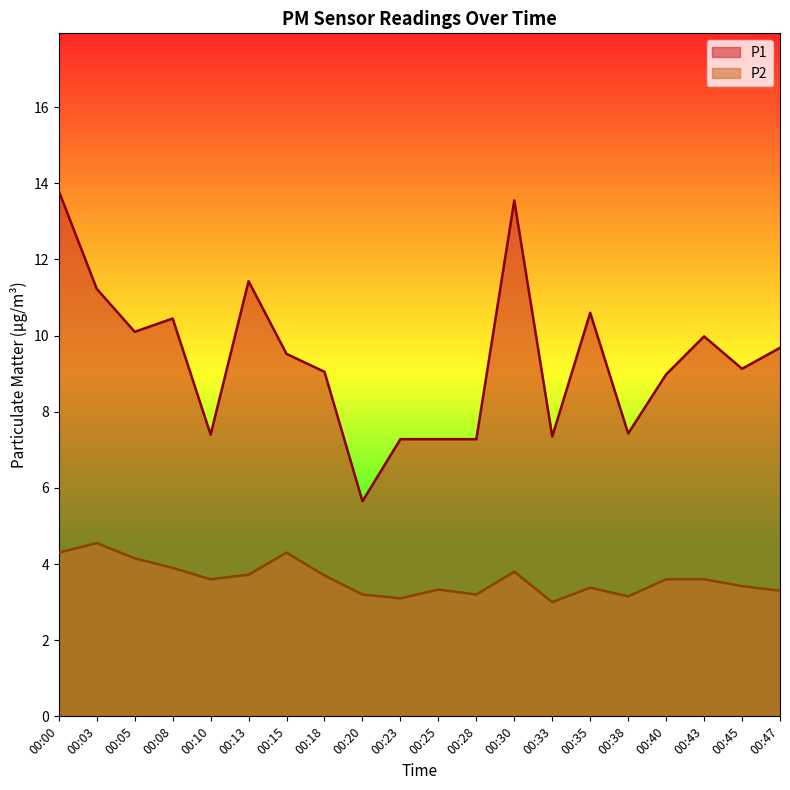

Rank the series by their maximum value, from highest to lowest.

P1, P2